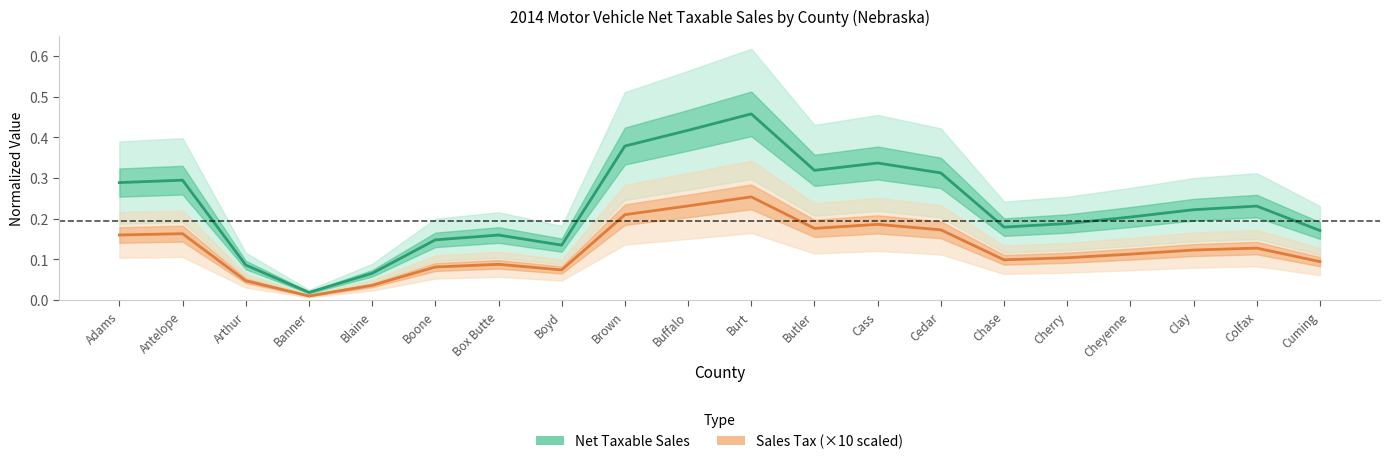

At Adams, list the series in order from smallest to largest.

Sales Tax (×10 scaled), Net Taxable Sales